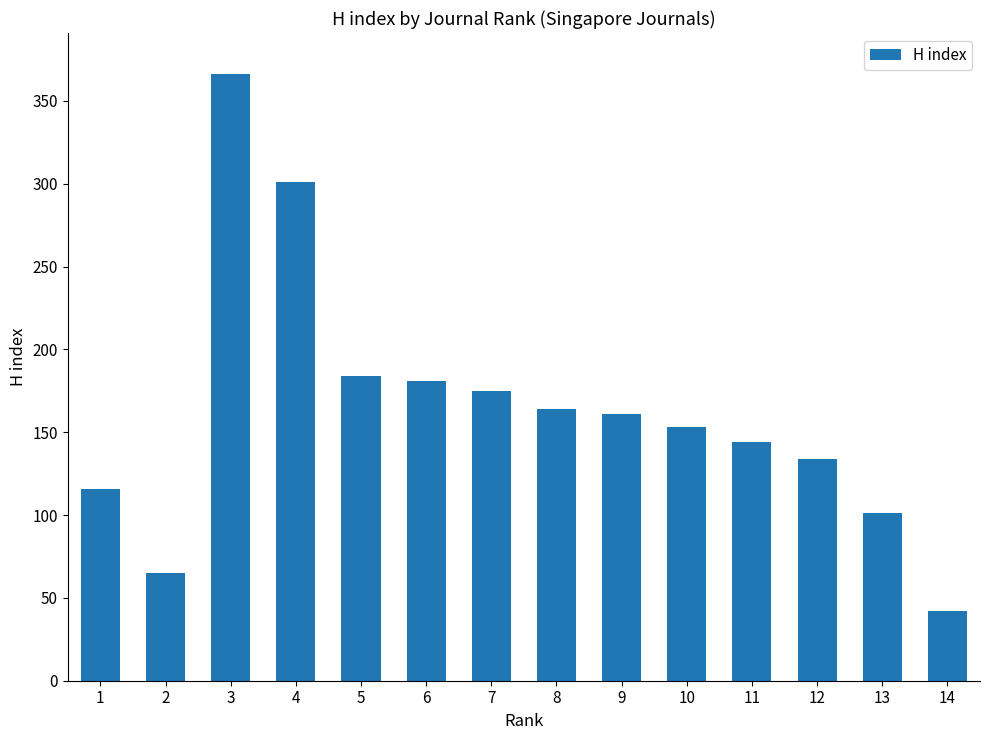

What is the difference between the maximum and second lowest values?

301